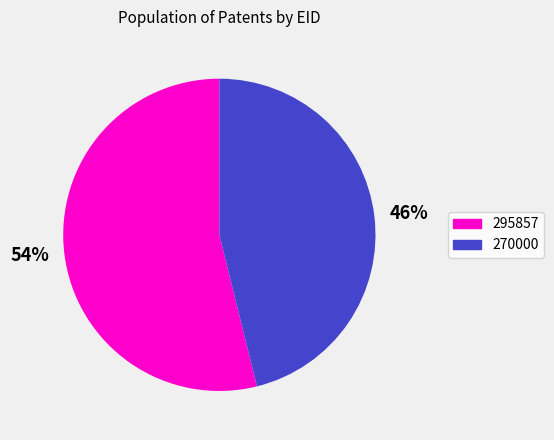

The 54% slice represents 54% of the pie. True or false?

True